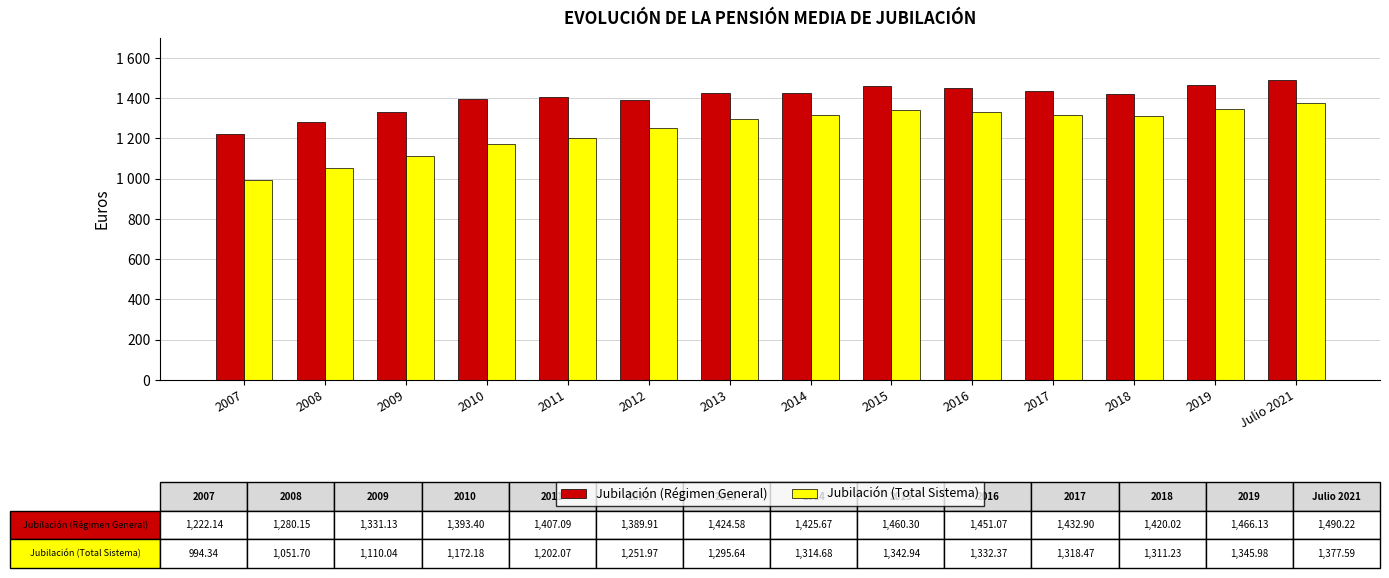

What are all the series names shown in the legend?

Jubilación (Régimen General), Jubilación (Total Sistema)